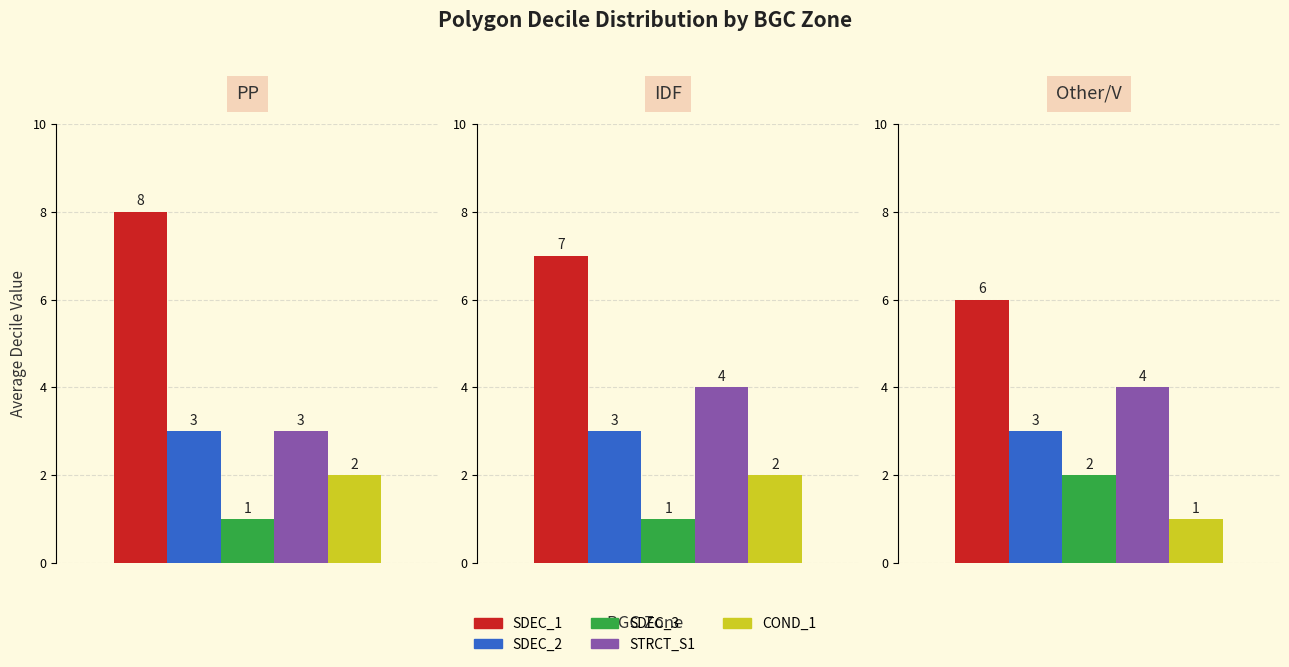

The STRCT_S1 series shows 1 at PP. True or false?

False